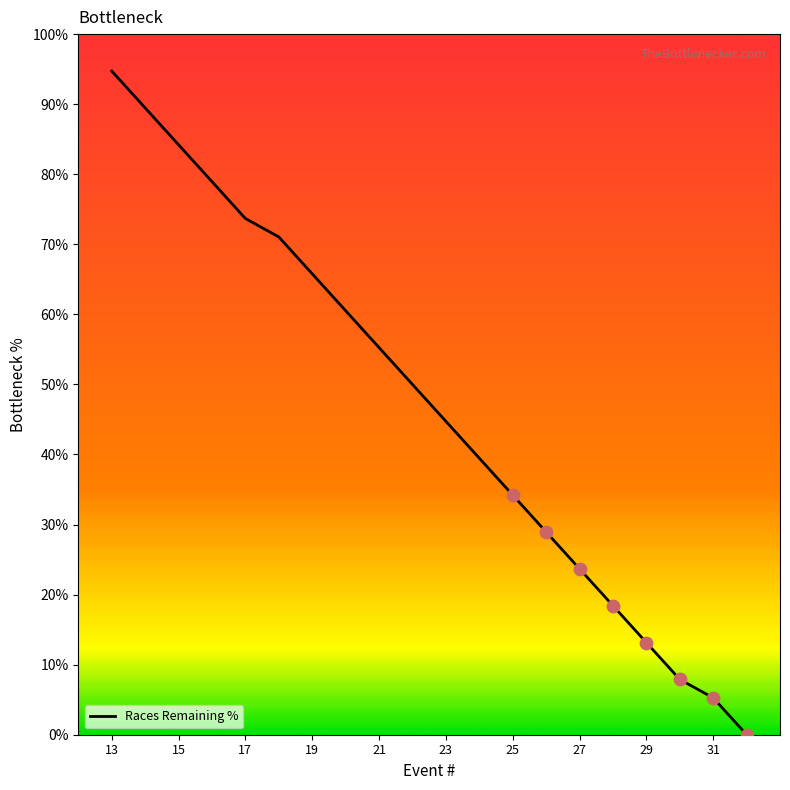

What is the difference between the maximum and minimum values?

94.7